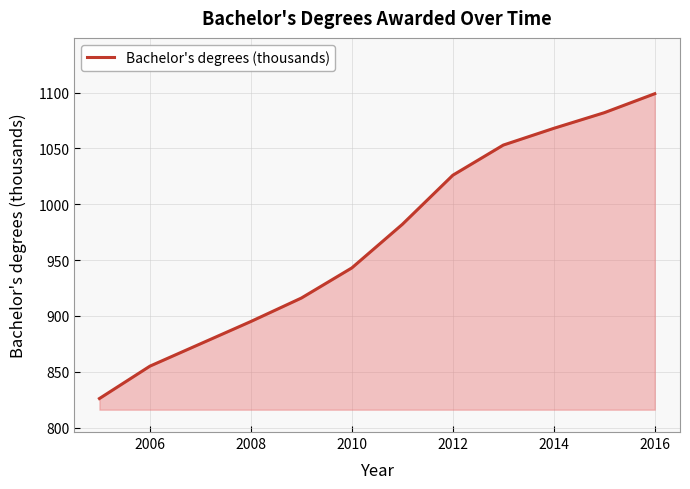

What is the maximum value shown in the chart?

1099